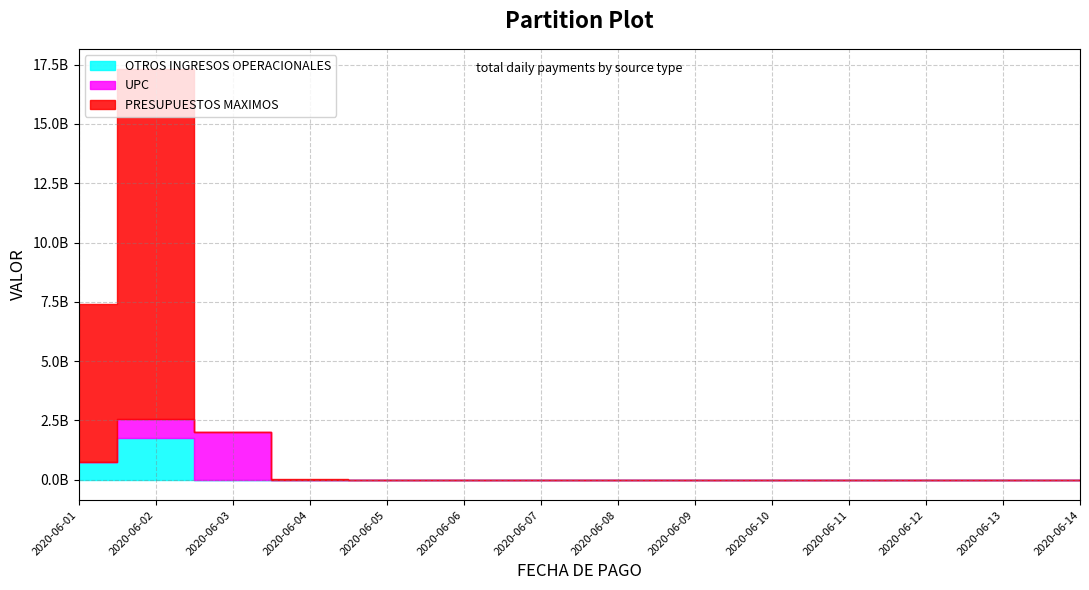

Rank the series at 2020-06-01 from lowest to highest value.

UPC, OTROS INGRESOS OPERACIONALES, PRESUPUESTOS MAXIMOS